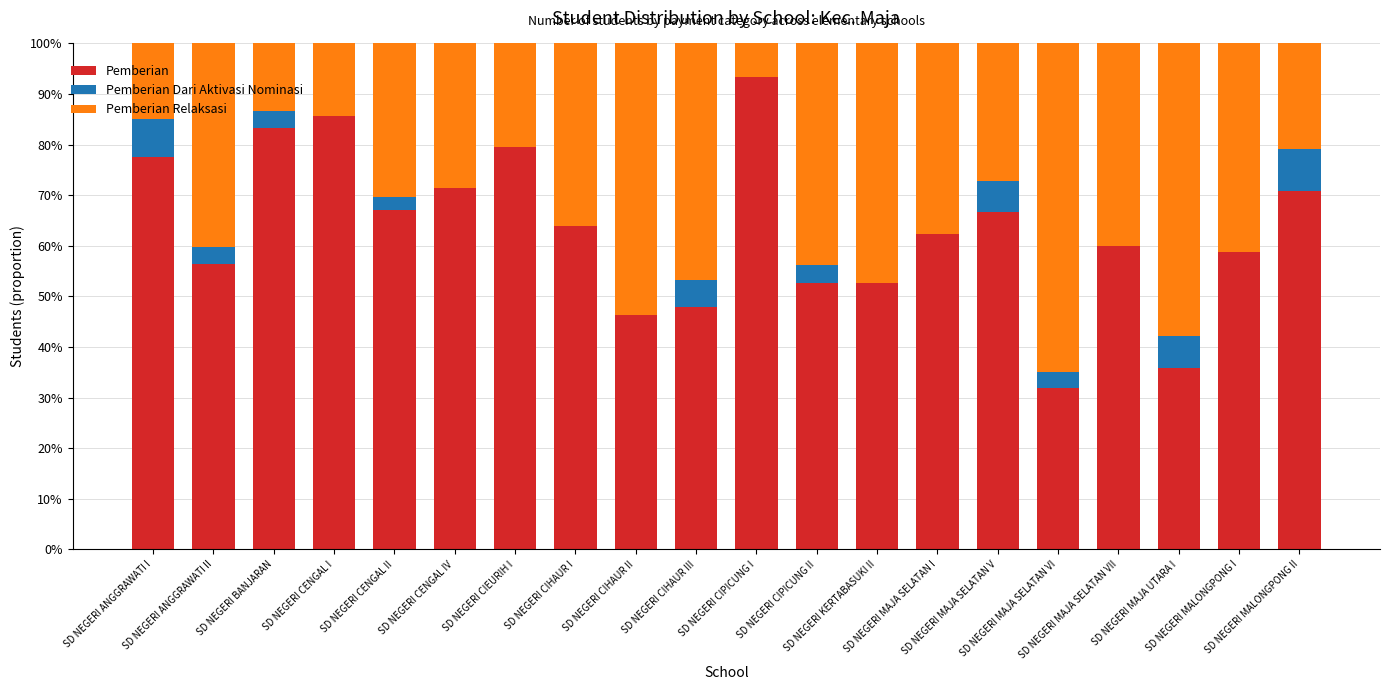

What is the highest value of the Pemberian series?

93.3